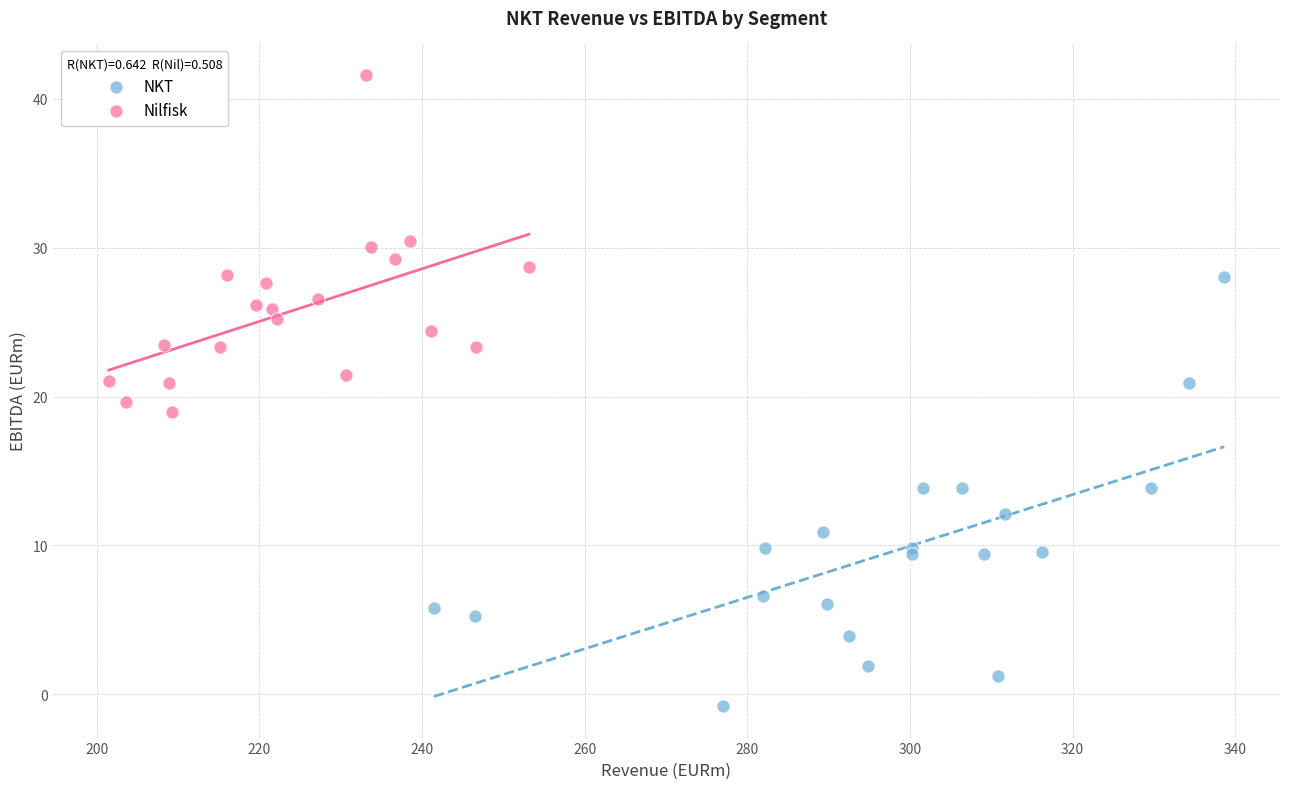

What are all the series names shown in the legend?

NKT, Nilfisk